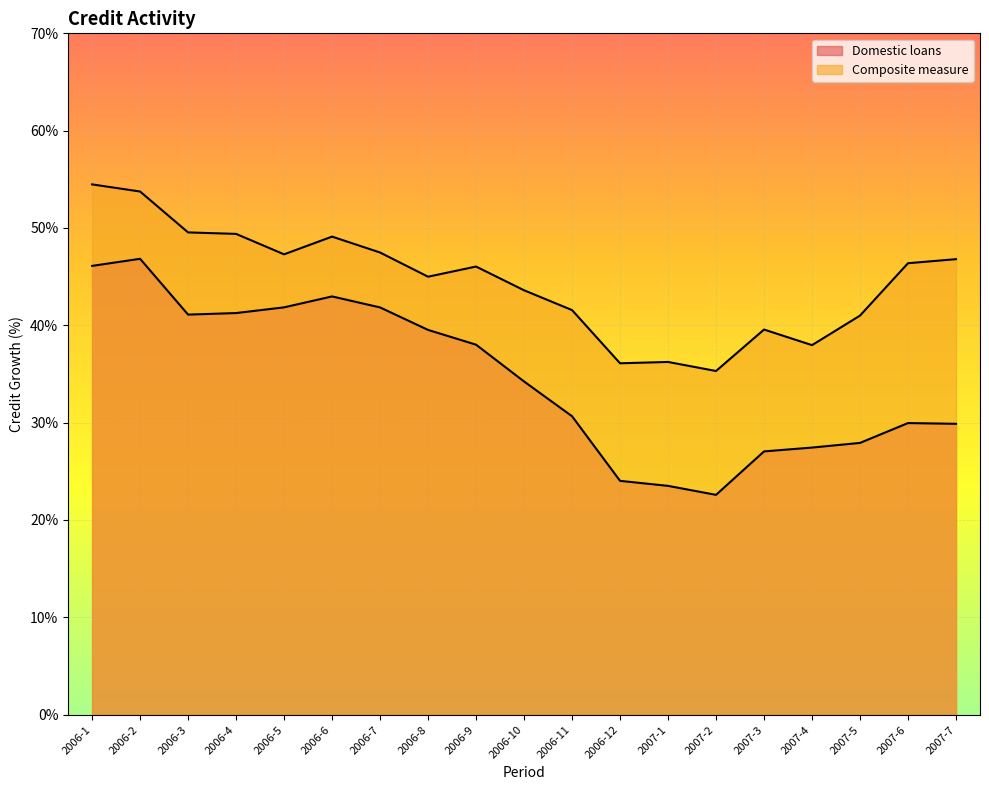

The Domestic loans series shows 55.7 at 2006-3. True or false?

False